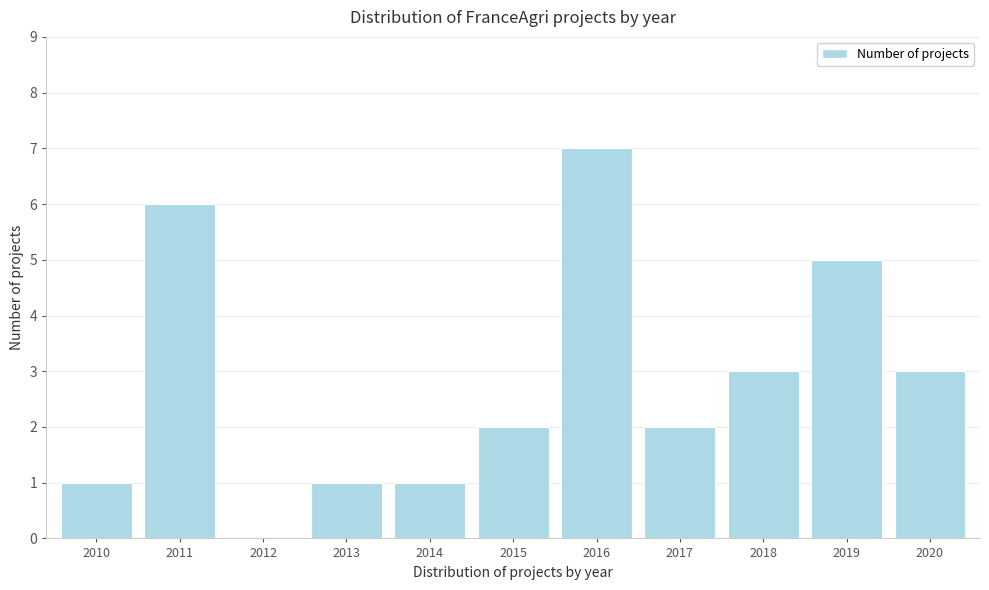

Reading left to right, list all the values displayed in this chart.

2010=1	2011=6	2012=0	2013=1	2014=1	2015=2	2016=7	2017=2	2018=3	2019=5	2020=3